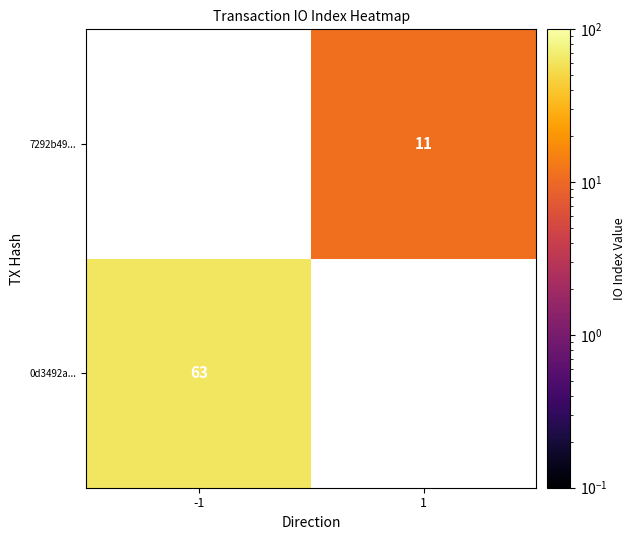

At how many categories does at least one series exceed 59?

1